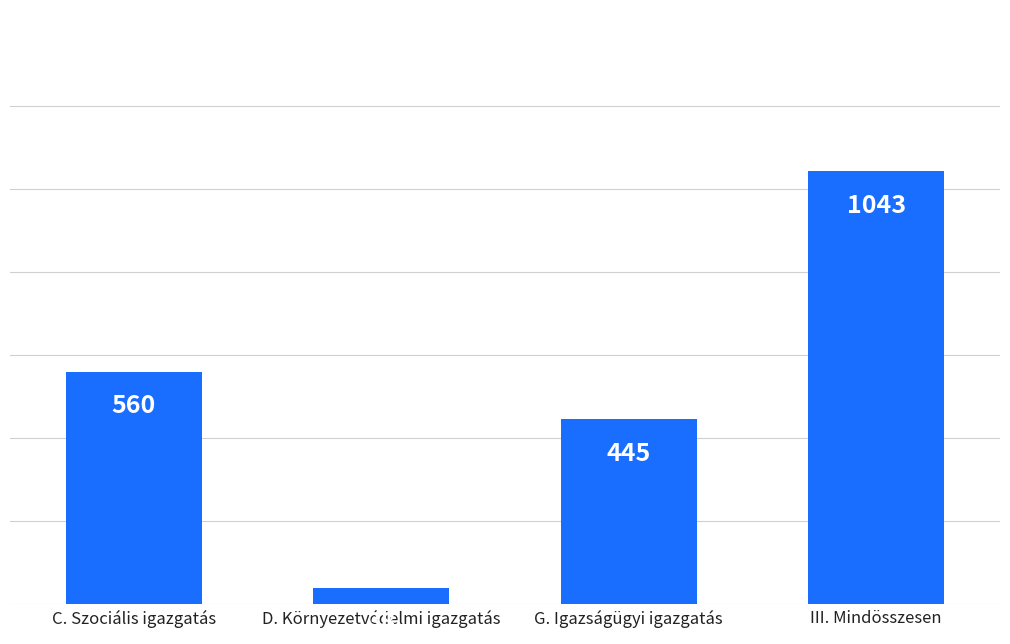

How many values are between 445 and 1043?

3